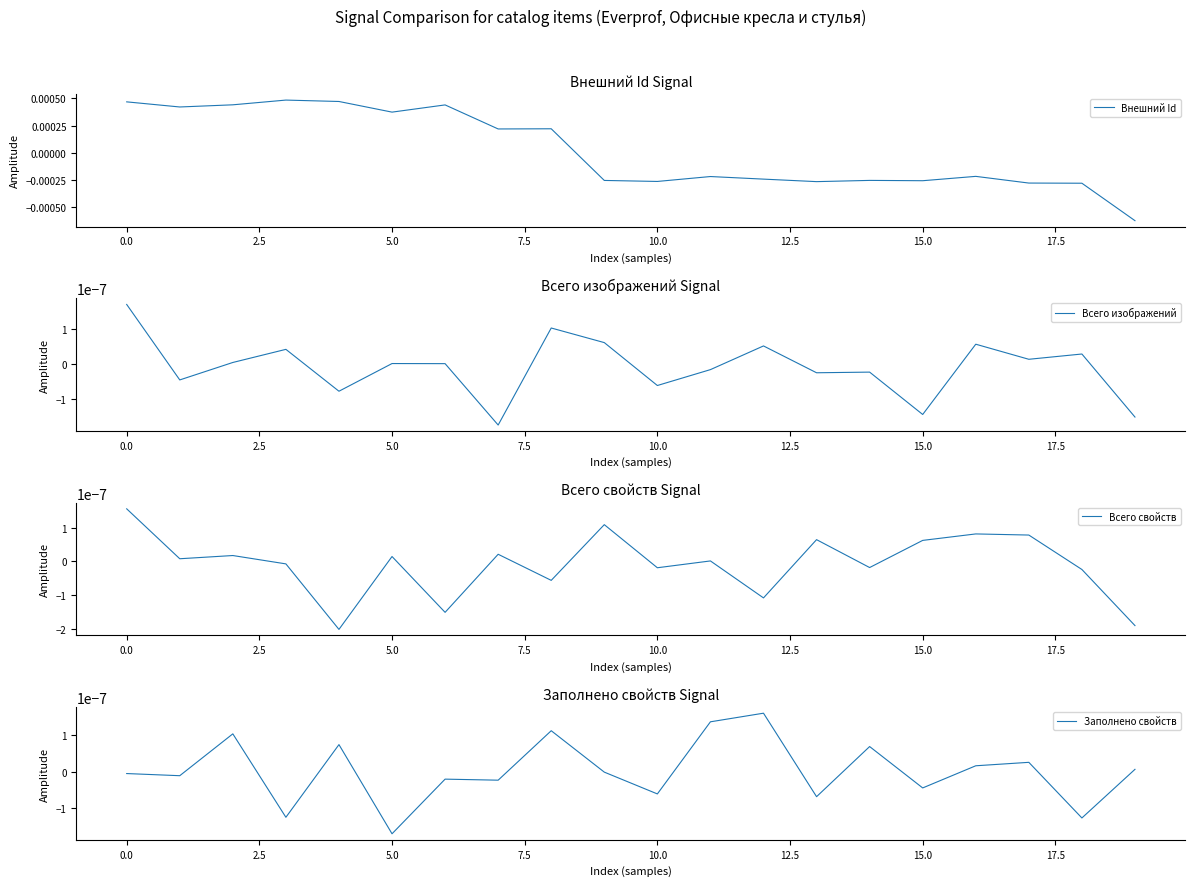

Between 15 and 16, which series saw the biggest shift?

Внешний Id